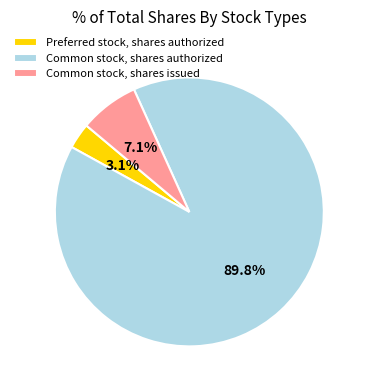

Rank the categories by value from lowest to highest.

Preferred stock, shares authorized, Common stock, shares issued, Common stock, shares authorized